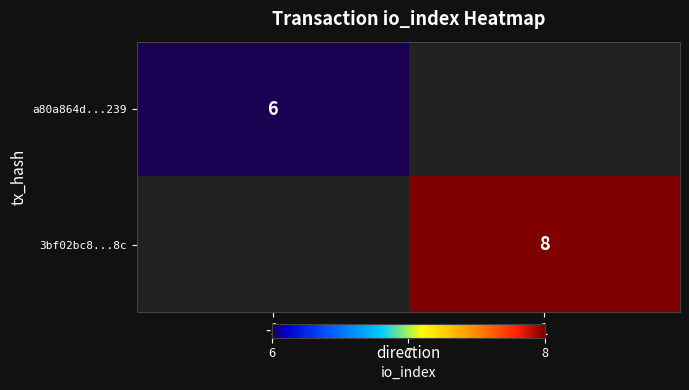

True or false: 3bf02bc8...8c has a value of 8 at 1.

True